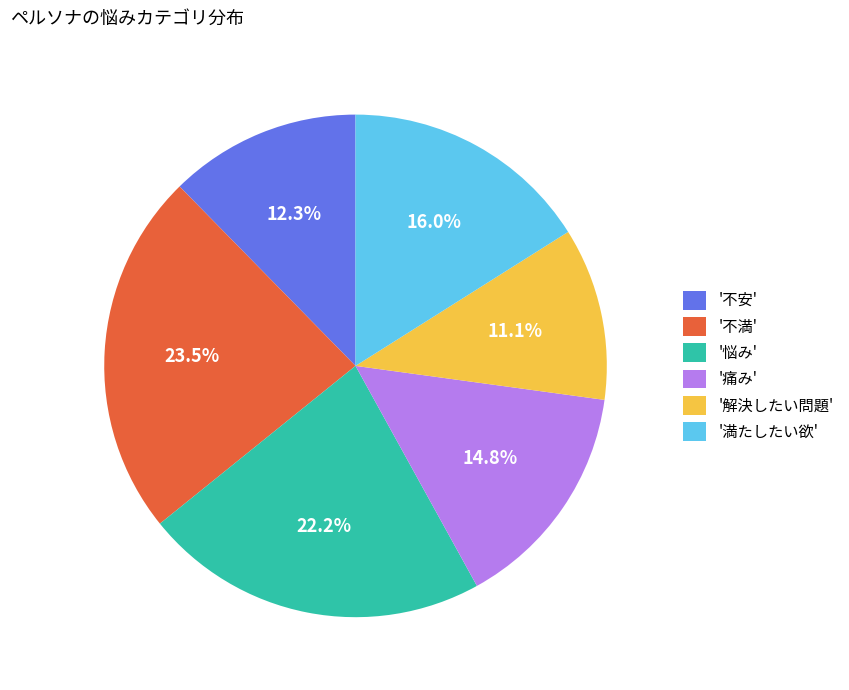

Rank the categories by value from highest to lowest.

'不満', '悩み', '満たしたい欲', '痛み', '不安', '解決したい問題'